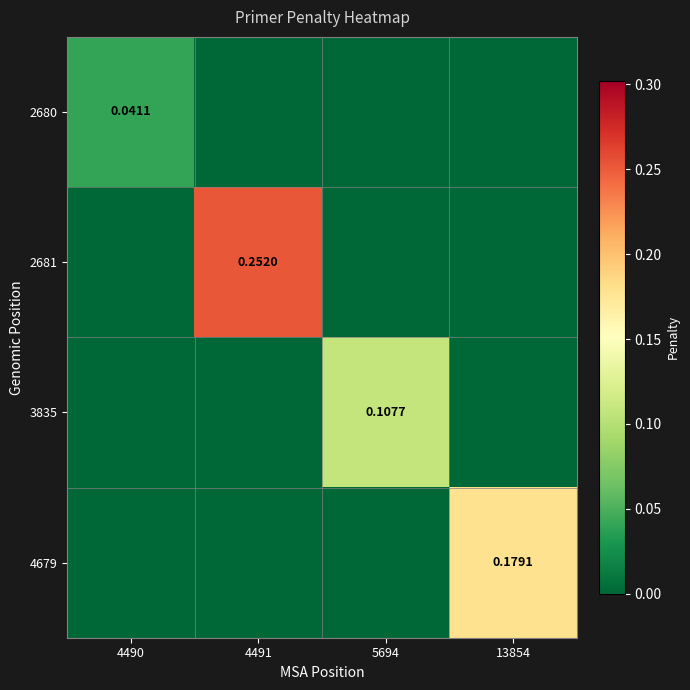

What is the highest value of the 2681 series?

0.3